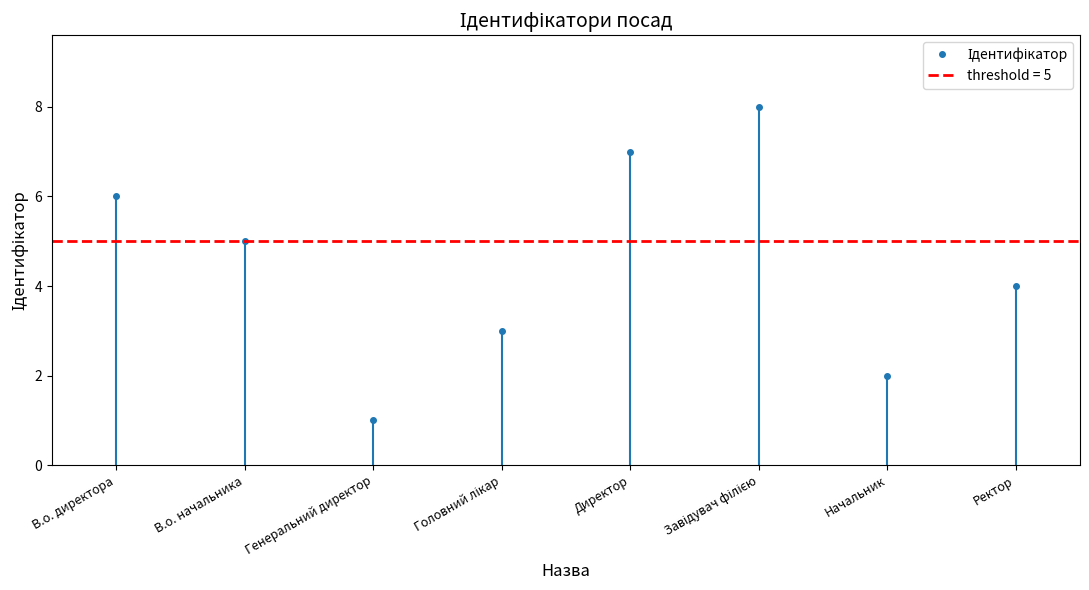

How many data points are above 5?

3